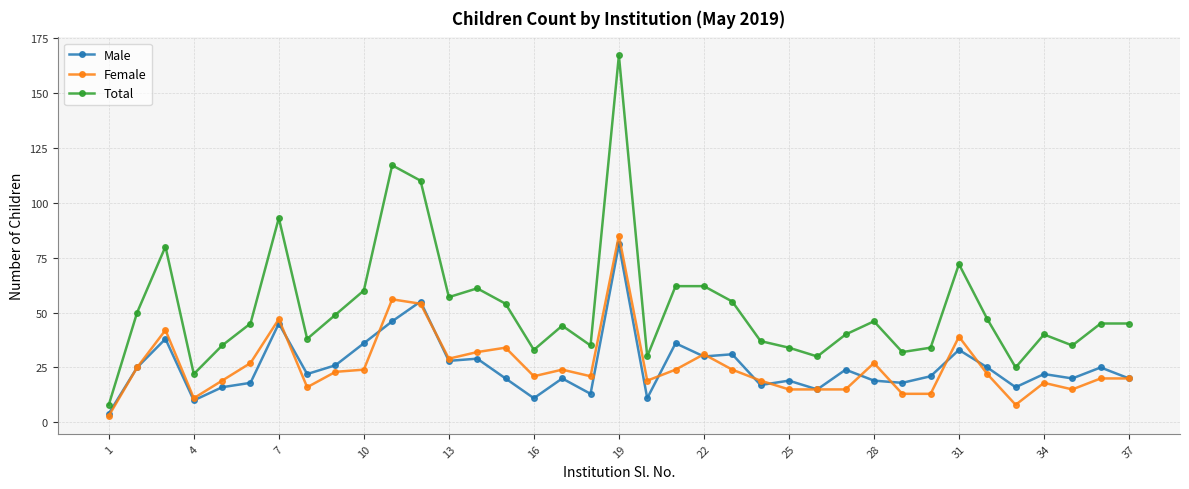

What is the value of the Total point at the 21st from the left?

62